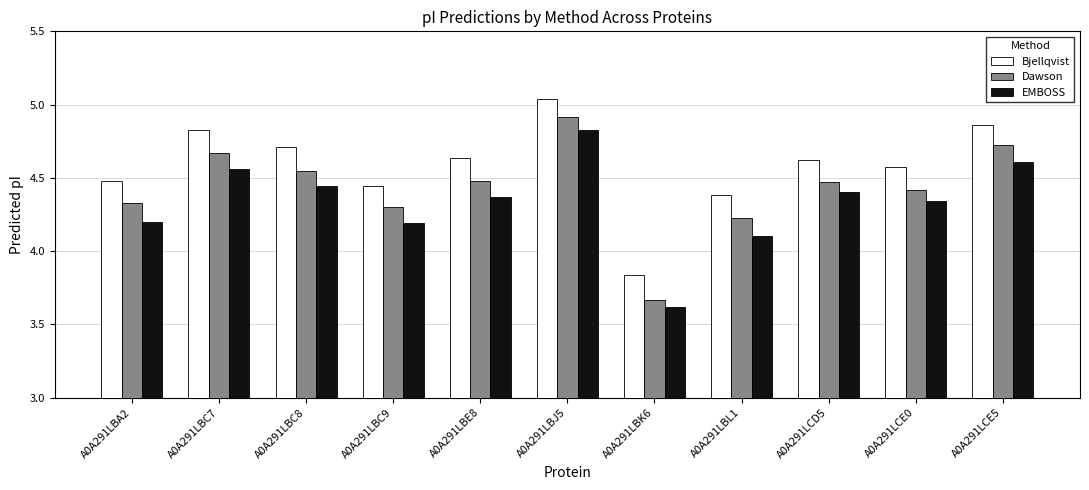

What is the sum of the Bjellqvist values at A0A291LBA2 and A0A291LCE0?

9.1